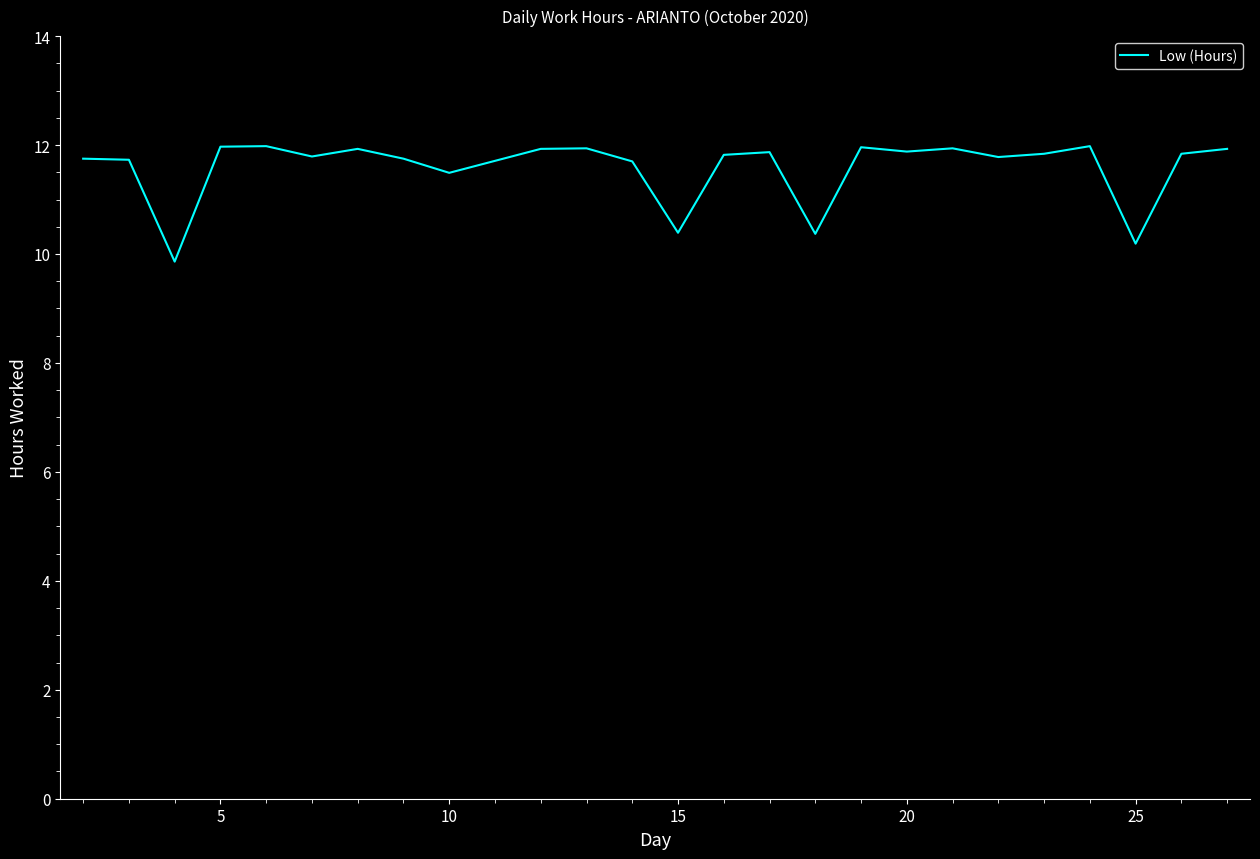

What is the difference between the maximum and minimum values?

2.1